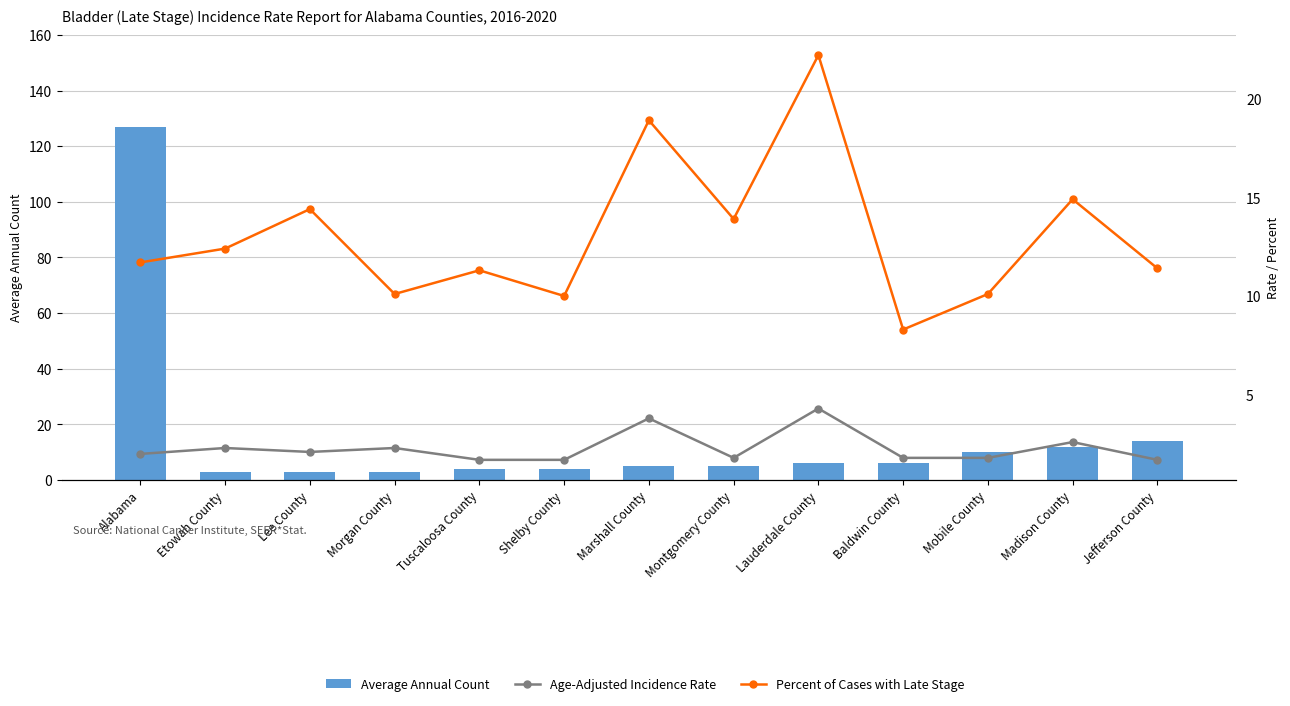

List the series in order of their overall mean, highest first.

Average Annual Count, Percent of Cases with Late Stage, Age-Adjusted Incidence Rate